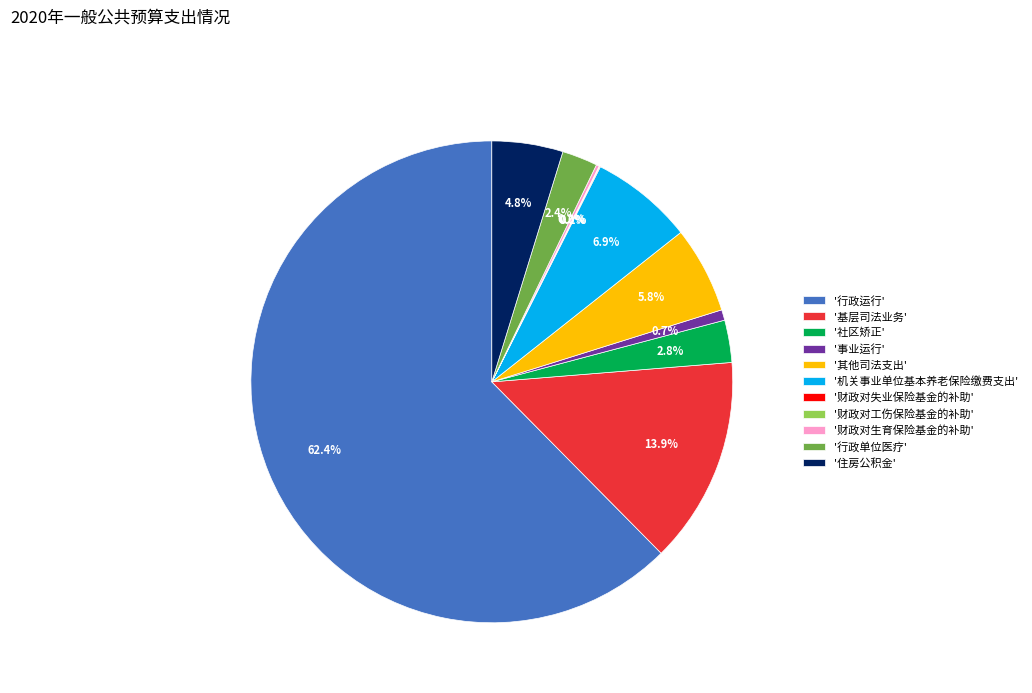

Combined, do '住房公积金' and '社区矫正' account for over 50%?

No